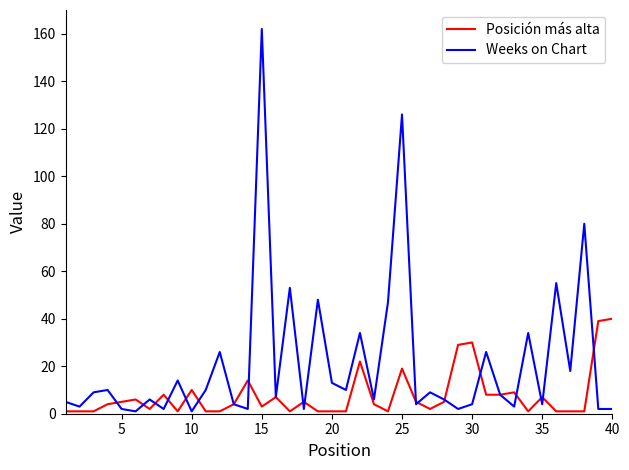

Rank the series by their average value, from lowest to highest.

Posición más alta, Weeks on Chart